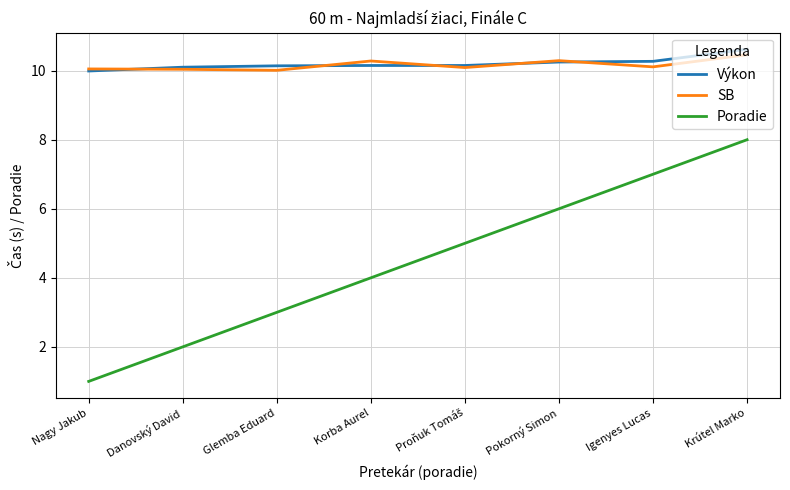

True or false: Poradie and Výkon cross at least once.

False